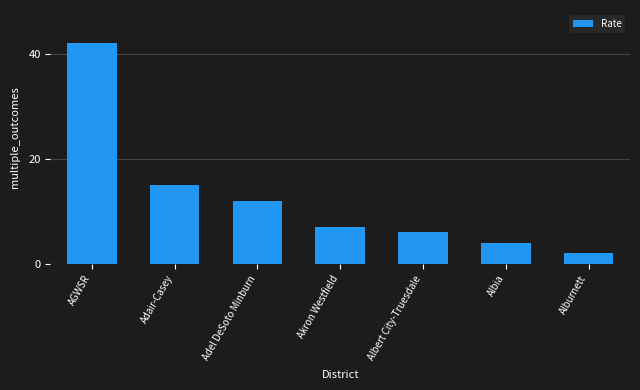

Rank the categories by value from lowest to highest.

Alburnett, Albia, Albert City-Truesdale, Akron Westfield, Adel DeSoto Minburn, Adair-Casey, AGWSR